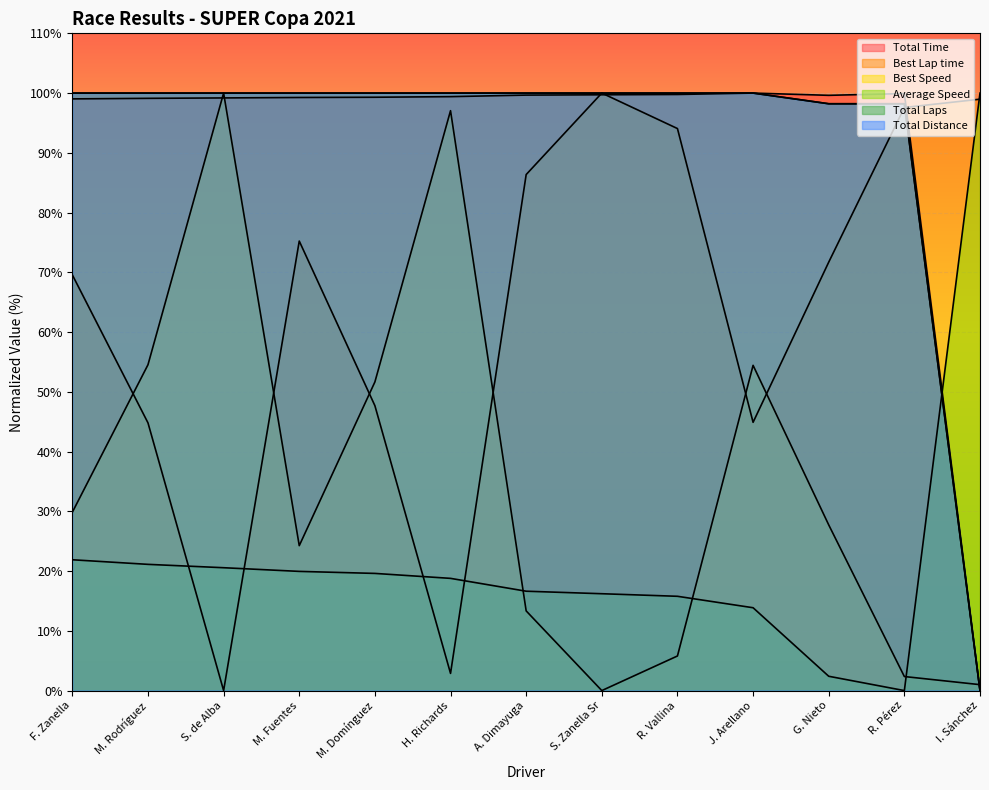

Where does the Best Speed series first go above 27?

F. Zanella